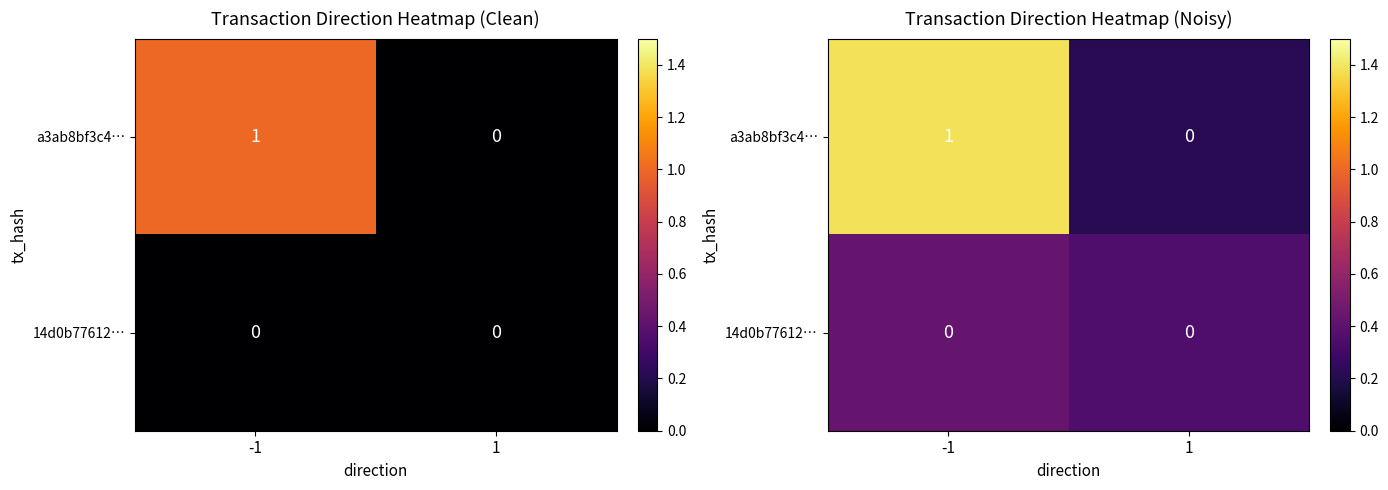

What is the sum of the a3ab8bf3c4… values at -1 and 1?

1.6